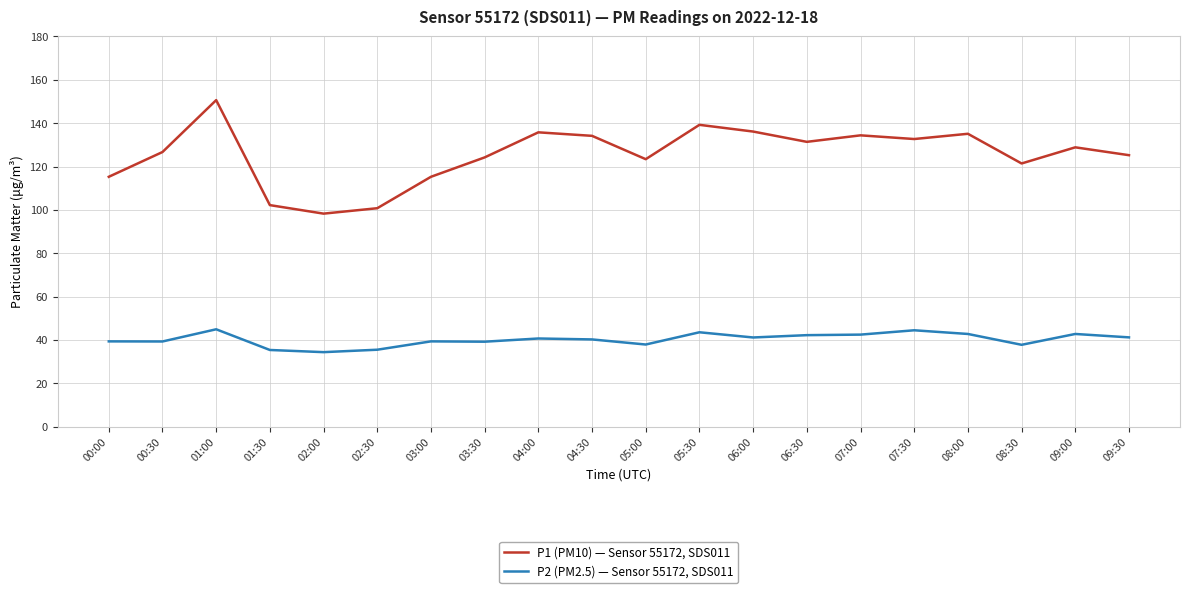

Which series has the largest total across all categories?

P1 (PM10) — Sensor 55172, SDS011